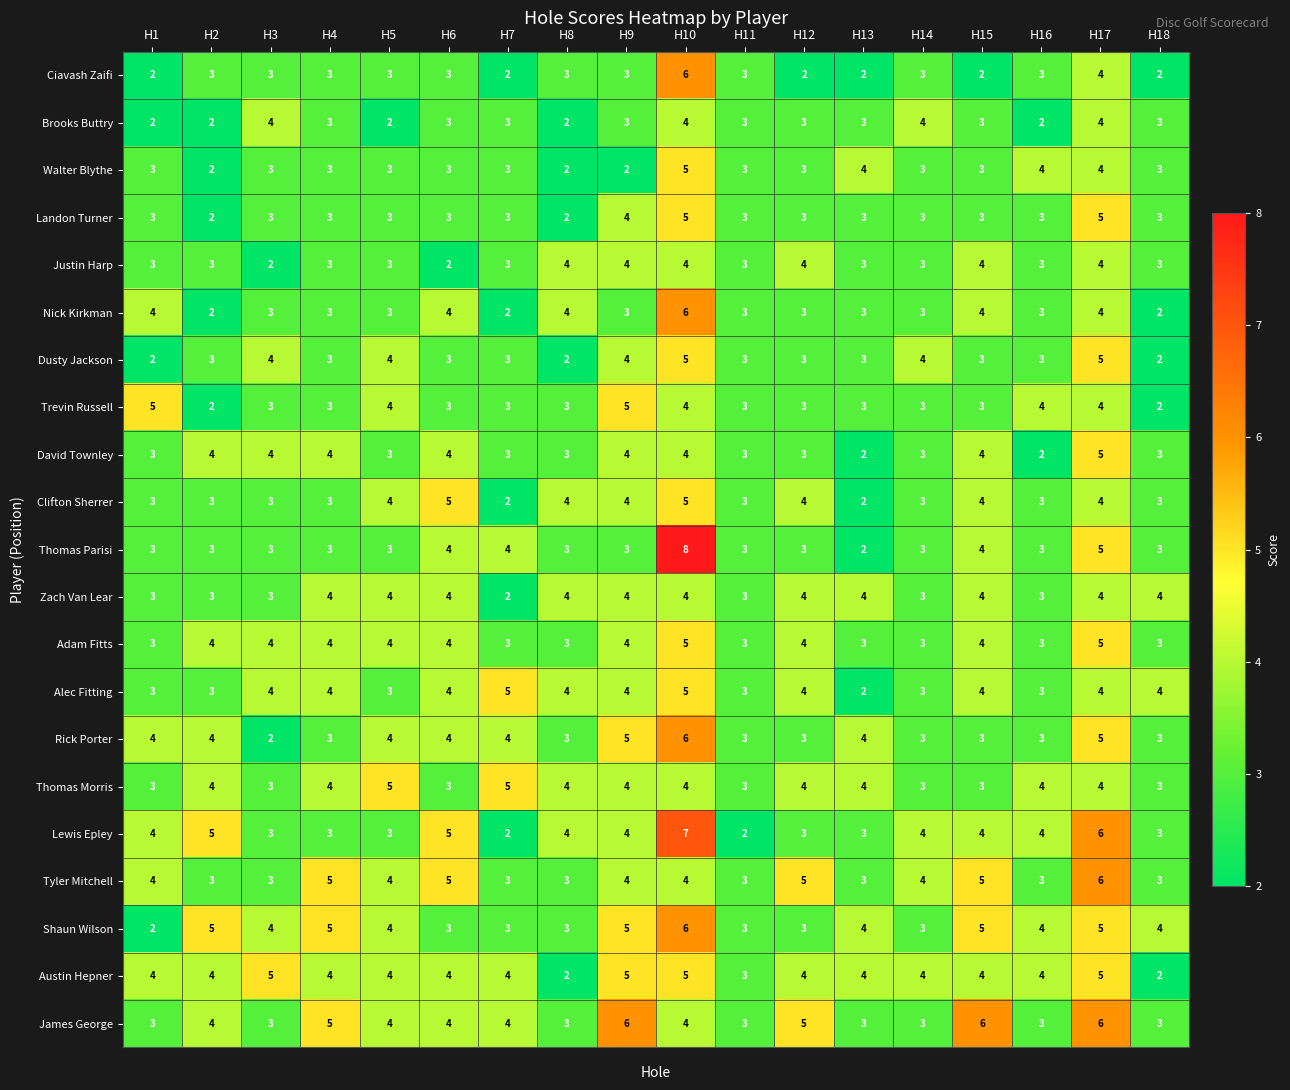

Is the value of Thomas Morris at H6 greater than the value of Clifton Sherrer at H6?

No